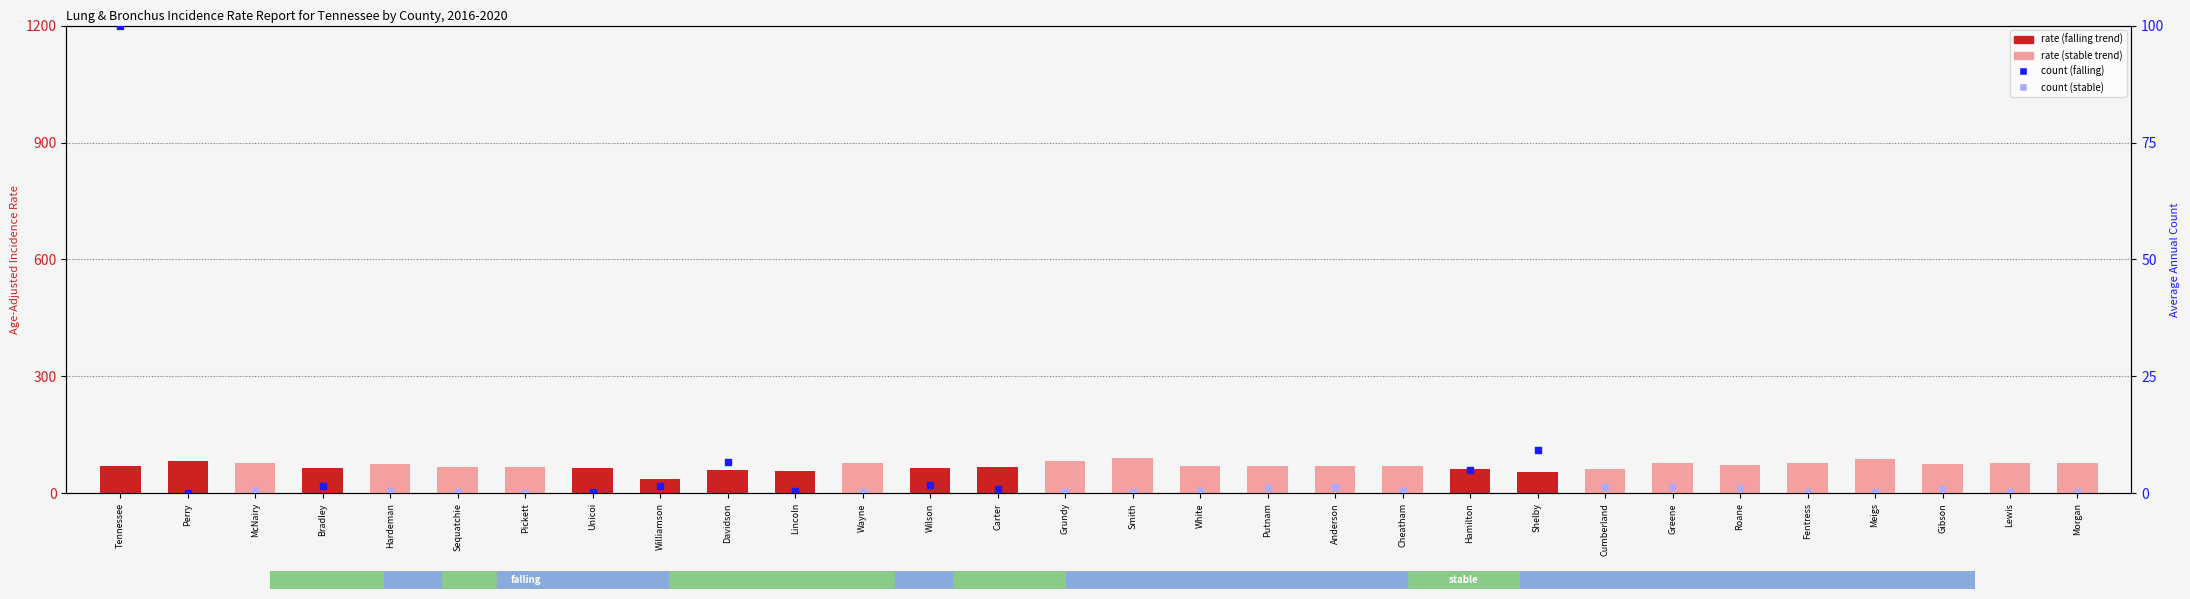

Which series has the widest spread of Y values?

Annual Count (normalized)